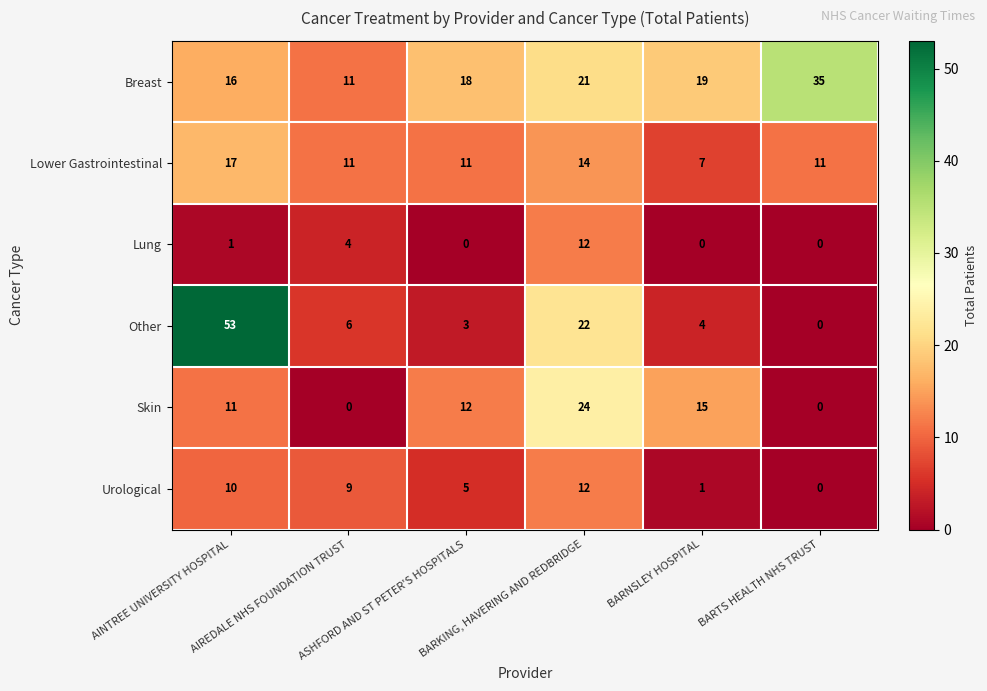

Which series has the widest spread of values?

Other